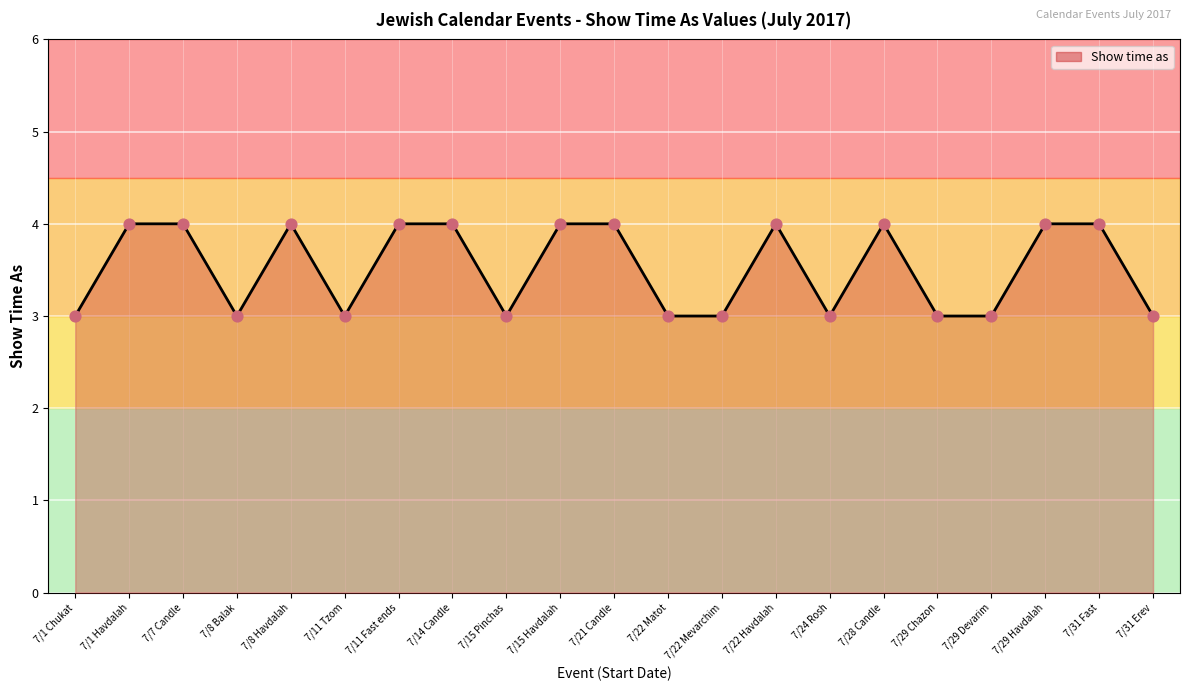

Between 7/1 Chukat and 7/7 Candle, which is larger?

7/7 Candle